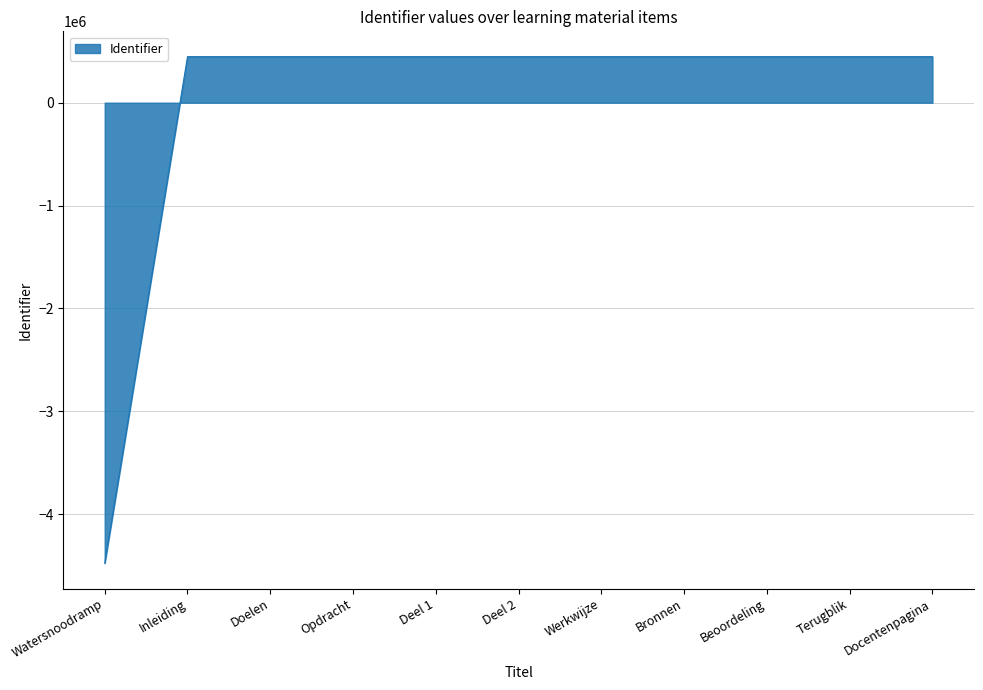

How many positive values are there?

10